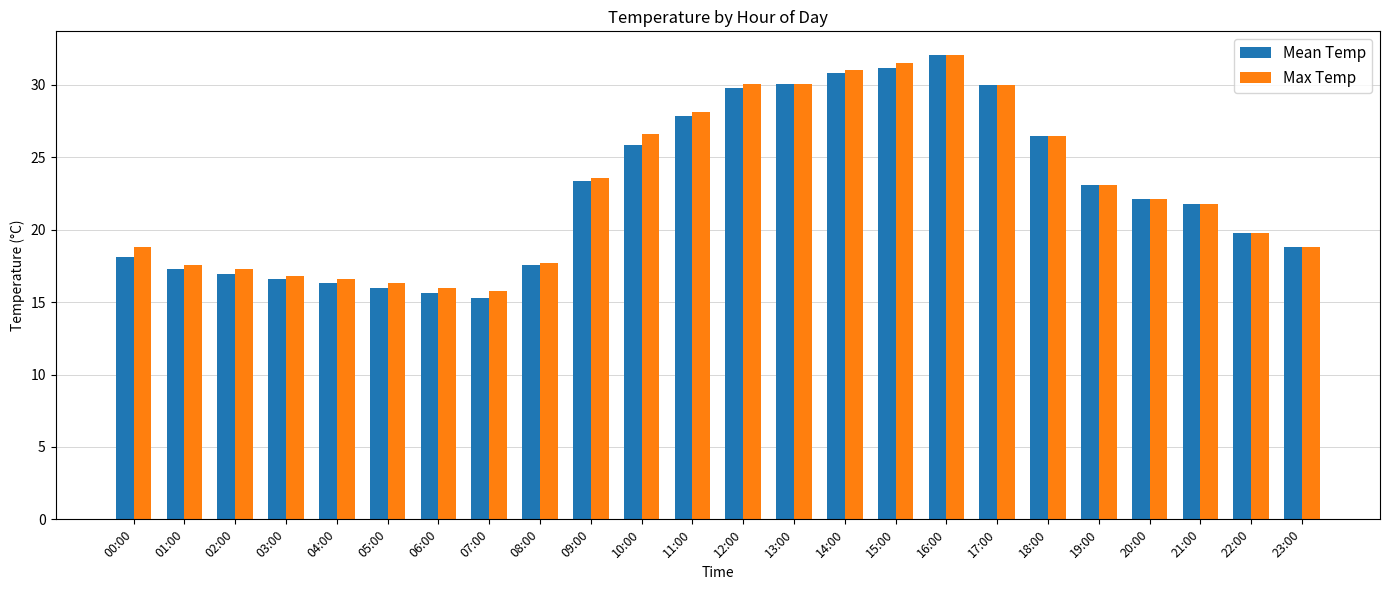

The value of Max Temp at 19:00 is 23.1. True or false?

True